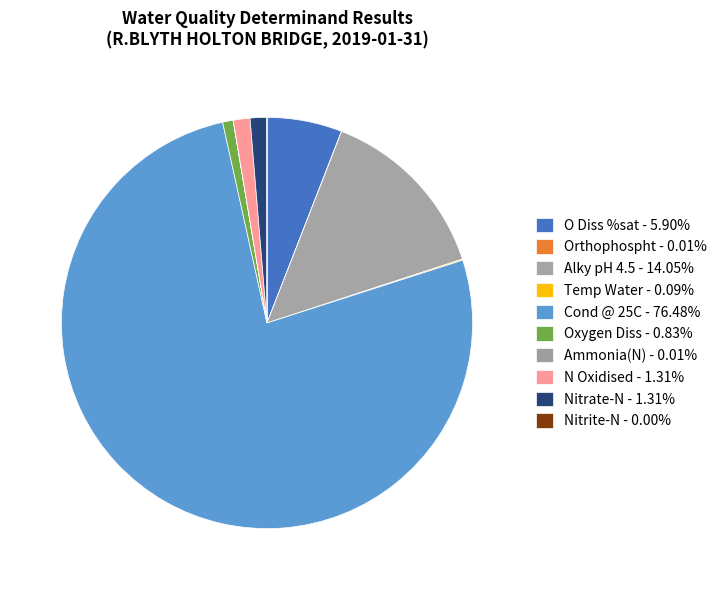

Does any single category account for the majority?

Yes